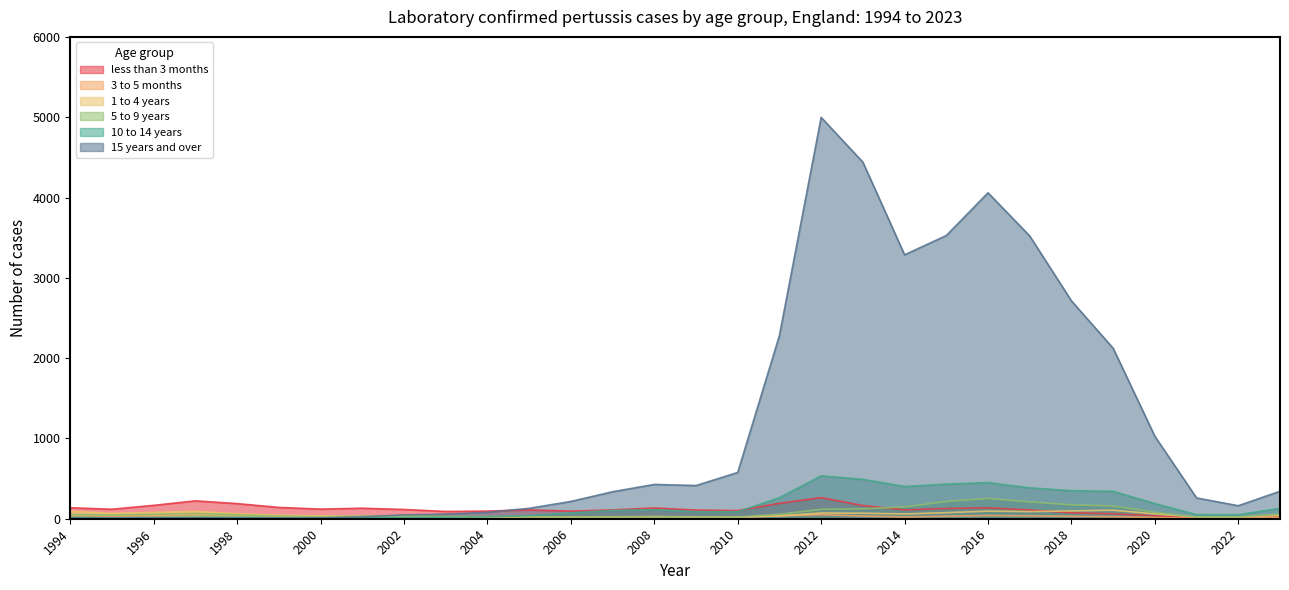

At which label does 10 to 14 years first exceed 77?

2007